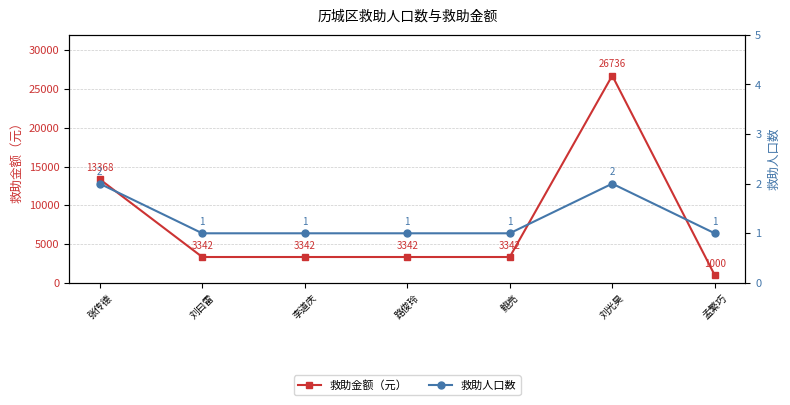

Which series has the largest total across all categories?

救助金额（元）